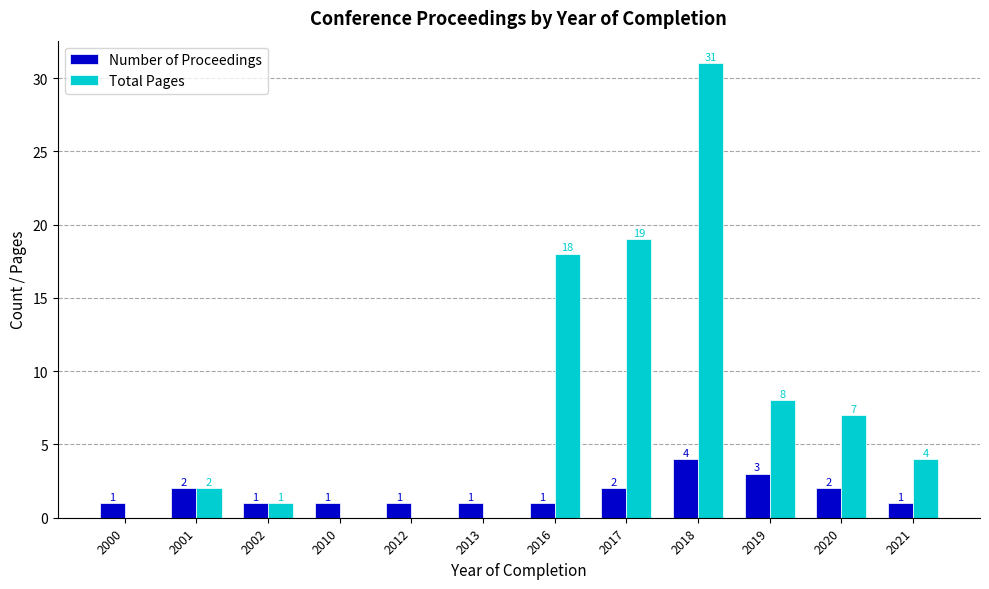

Reading left to right, list all the values displayed in this chart.

Number of Proceedings: 2000=1	2001=2	2002=1	2010=1	2012=1	2013=1	2016=1	2017=2	2018=4	2019=3	2020=2	2021=1
Total Pages: 2000=0	2001=2	2002=1	2010=0	2012=0	2013=0	2016=18	2017=19	2018=31	2019=8	2020=7	2021=4